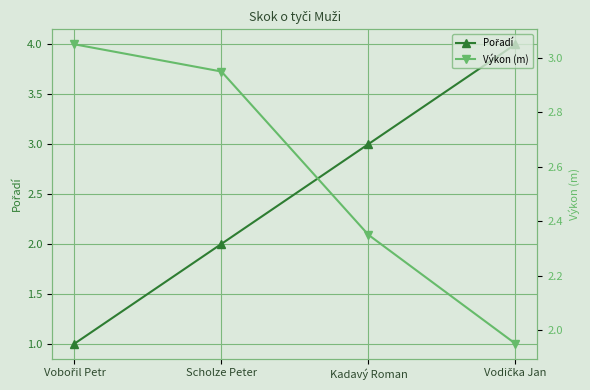

How many data points in Pořadí are above 3?

1